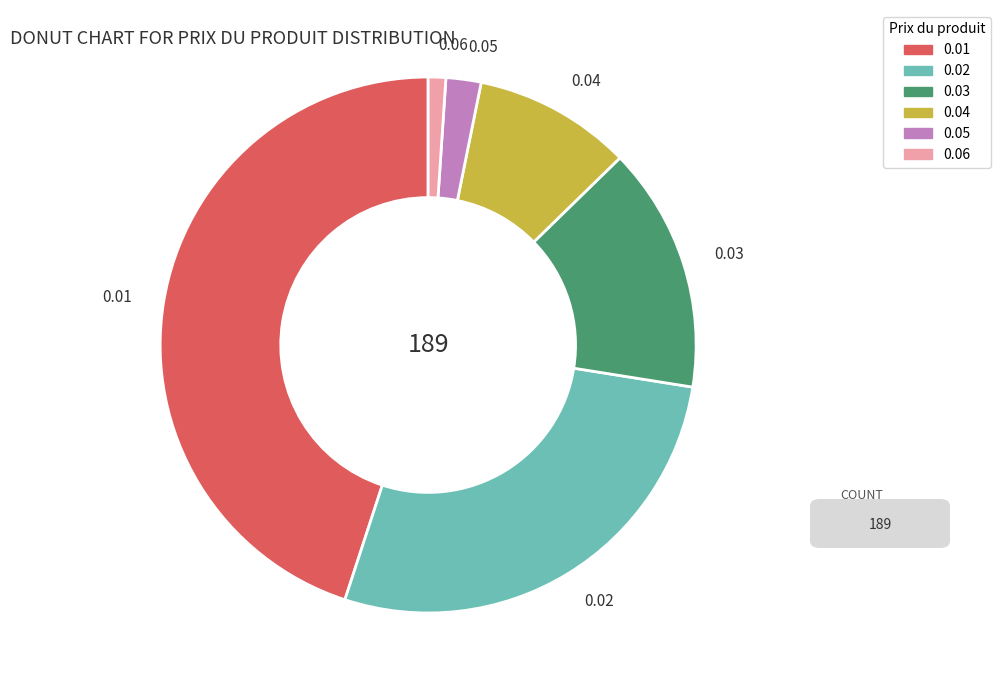

Between 0.04 and 0.06, which is larger?

0.04